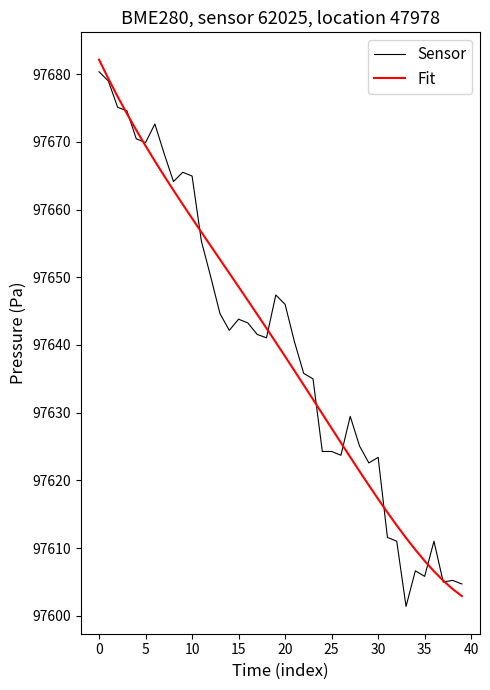

What is the smallest value displayed?

97601.4